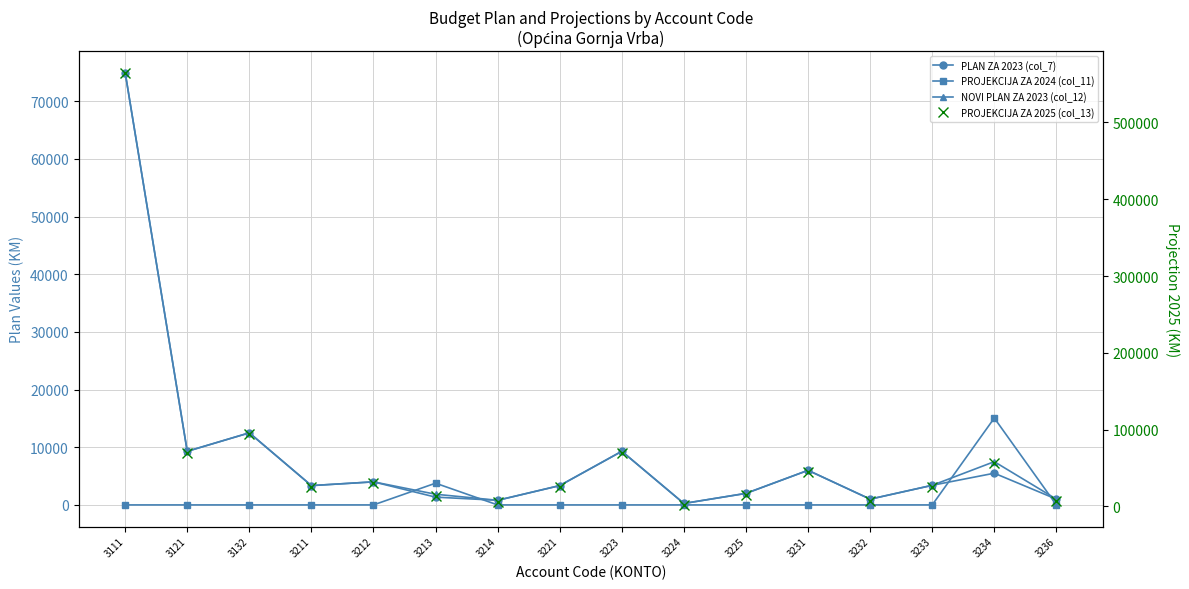

What is the value of the PROJEKCIJA ZA 2025 (col_13) point at the 14th from the left?

25617.3